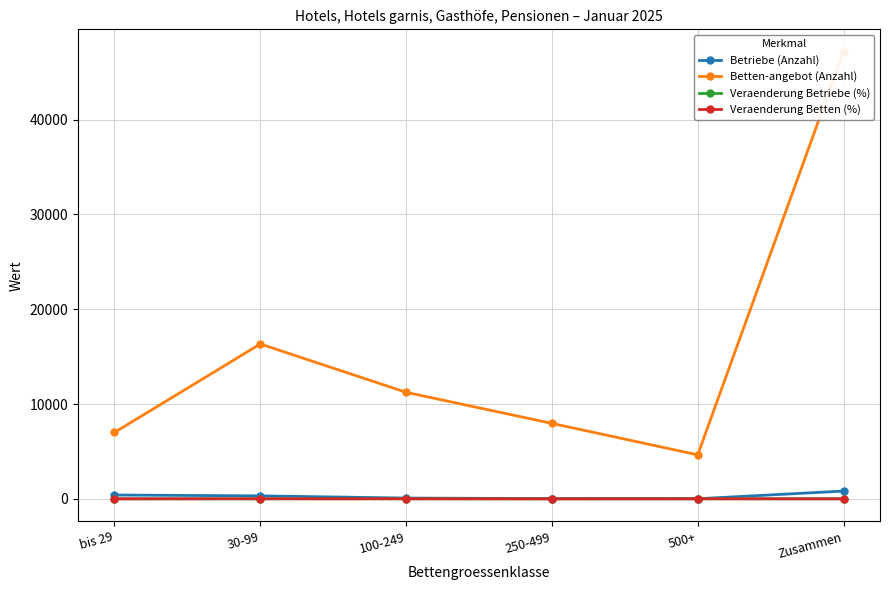

Which series has the largest range (max minus min)?

Betten-angebot (Anzahl)